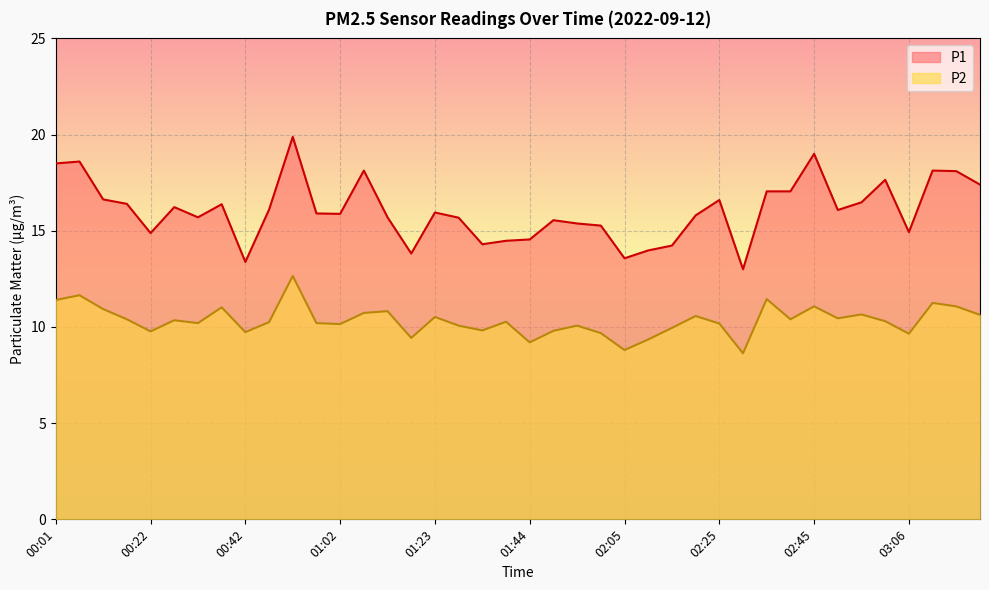

At 01:44, list the series in order from smallest to largest.

P2, P1